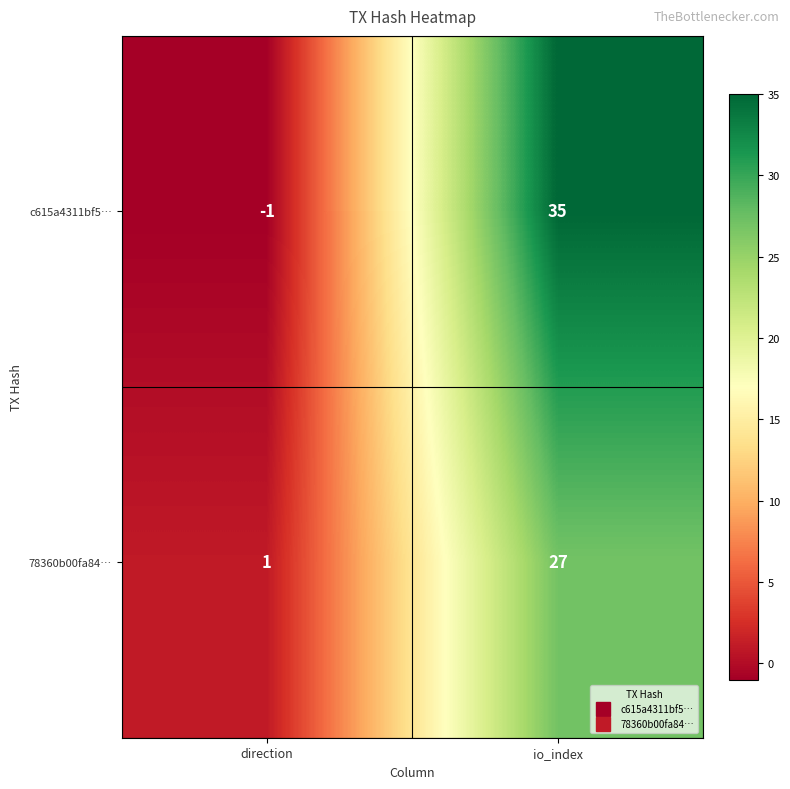

Is it true that 78360b00fa84… equals 0 at direction?

False